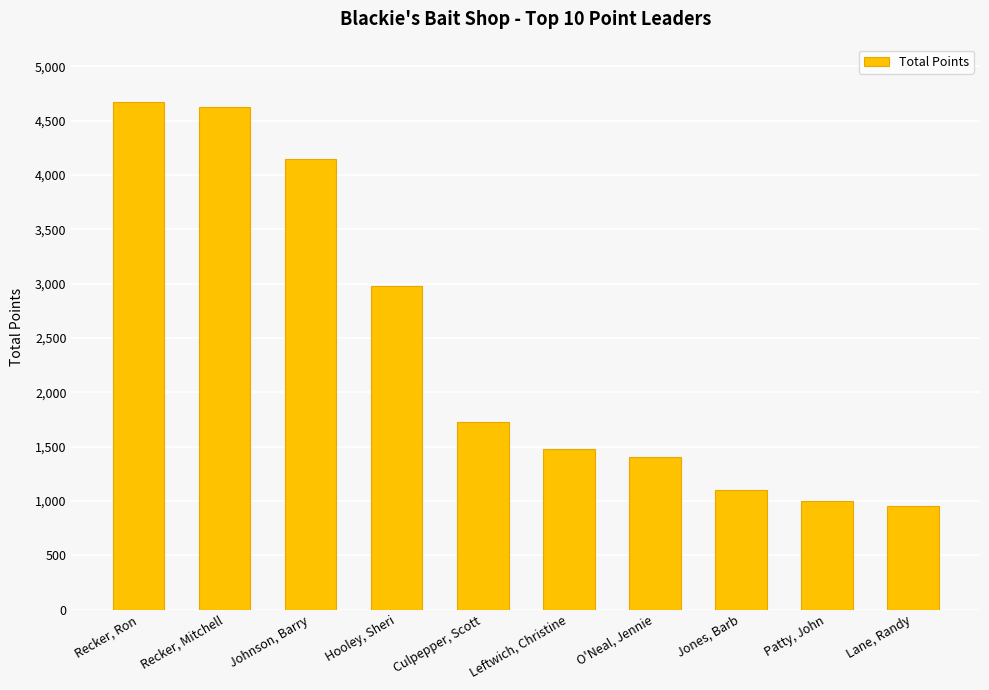

What is the difference between the values at Lane, Randy and Patty, John?

50